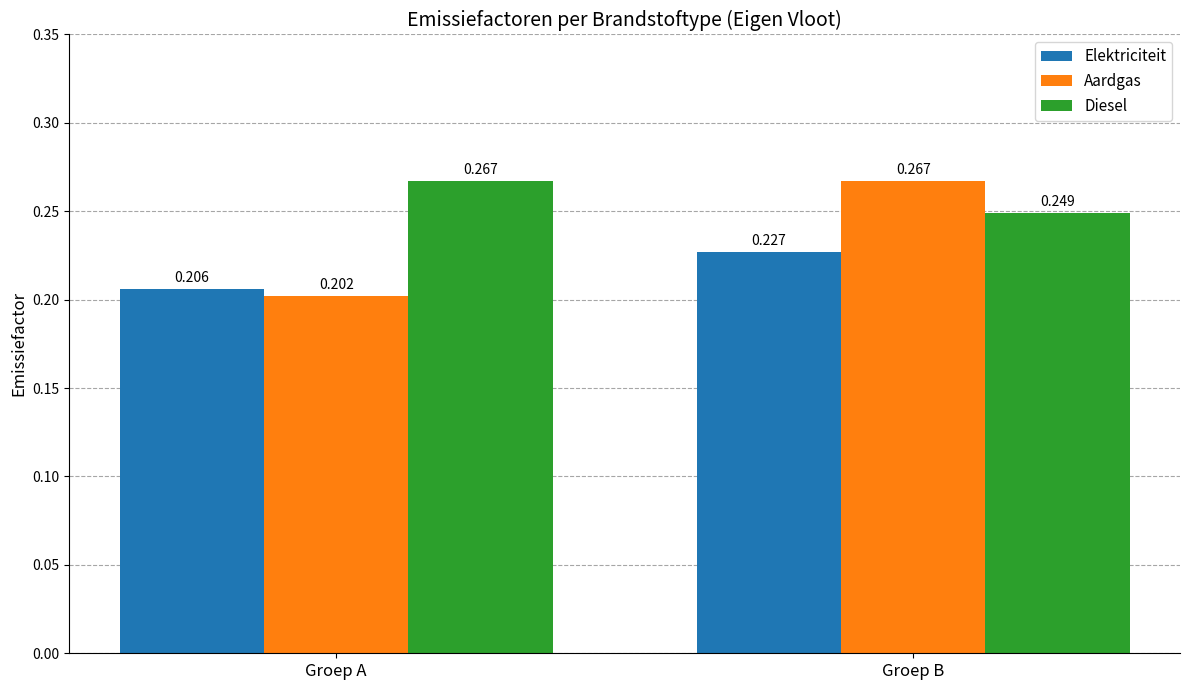

What are all the series names shown in the legend?

Elektriciteit, Aardgas, Diesel